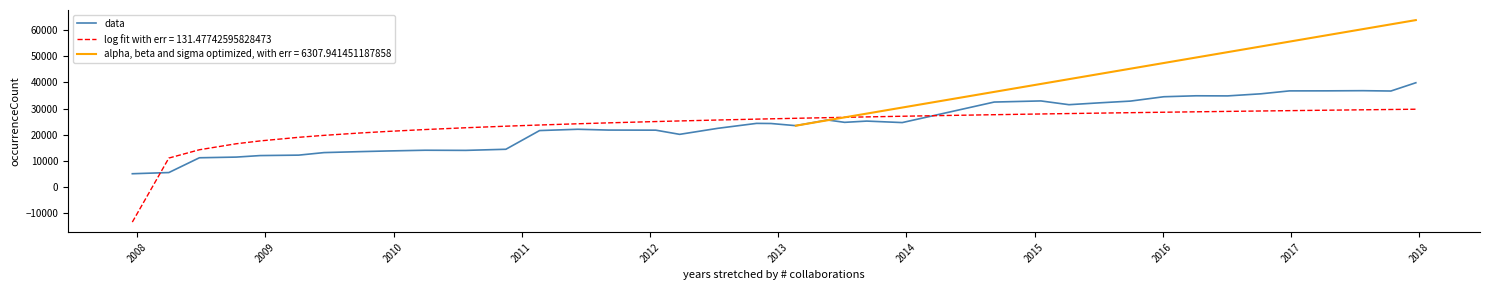

True or false: the data has more than 0 interior local peaks.

True